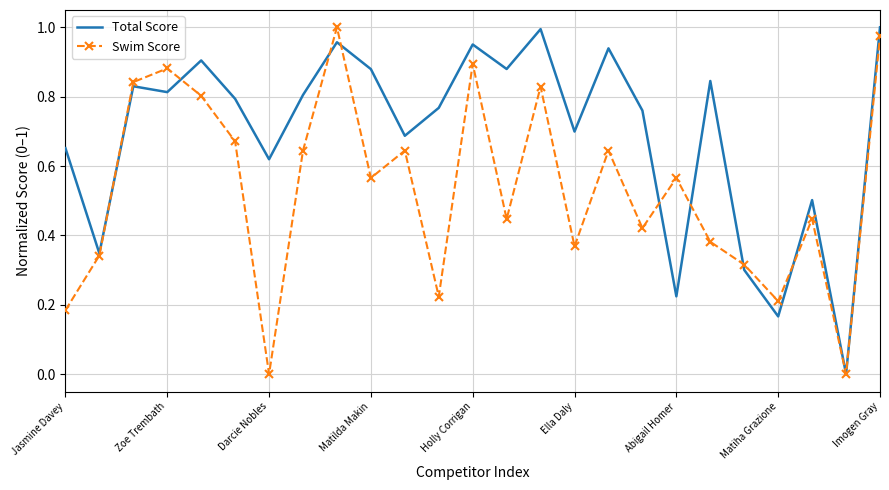

What are all the series names shown in the legend?

Total Score, Swim Score